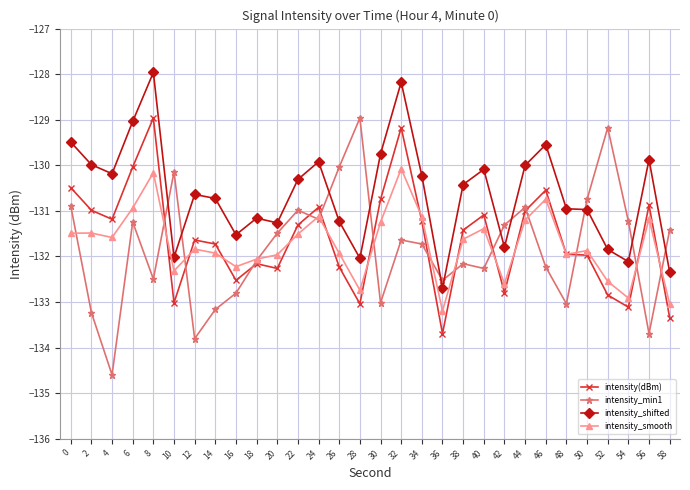

What is the total value across all series at 30?

-524.8